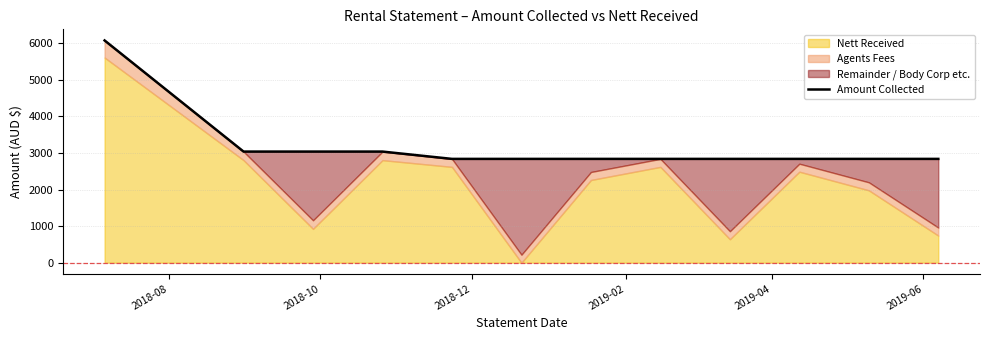

Reading left to right, transcribe all the data shown in this chart.

6080	3040	3040	3040	2840	2840	2840	2840	2840	2840	2840	2840